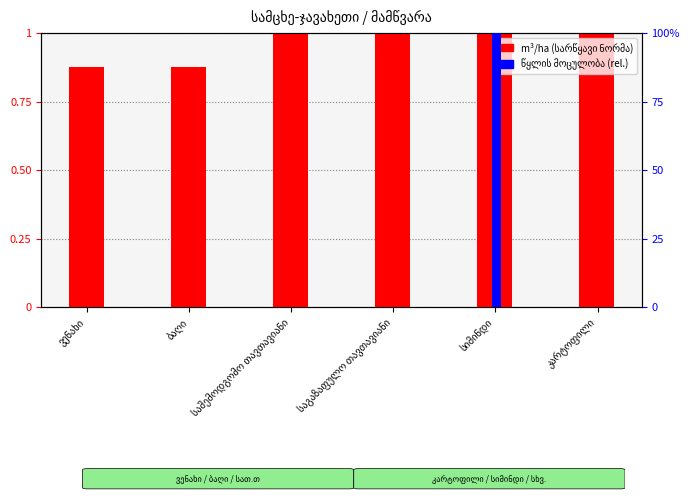

At how many categories does at least one series exceed 39?

1